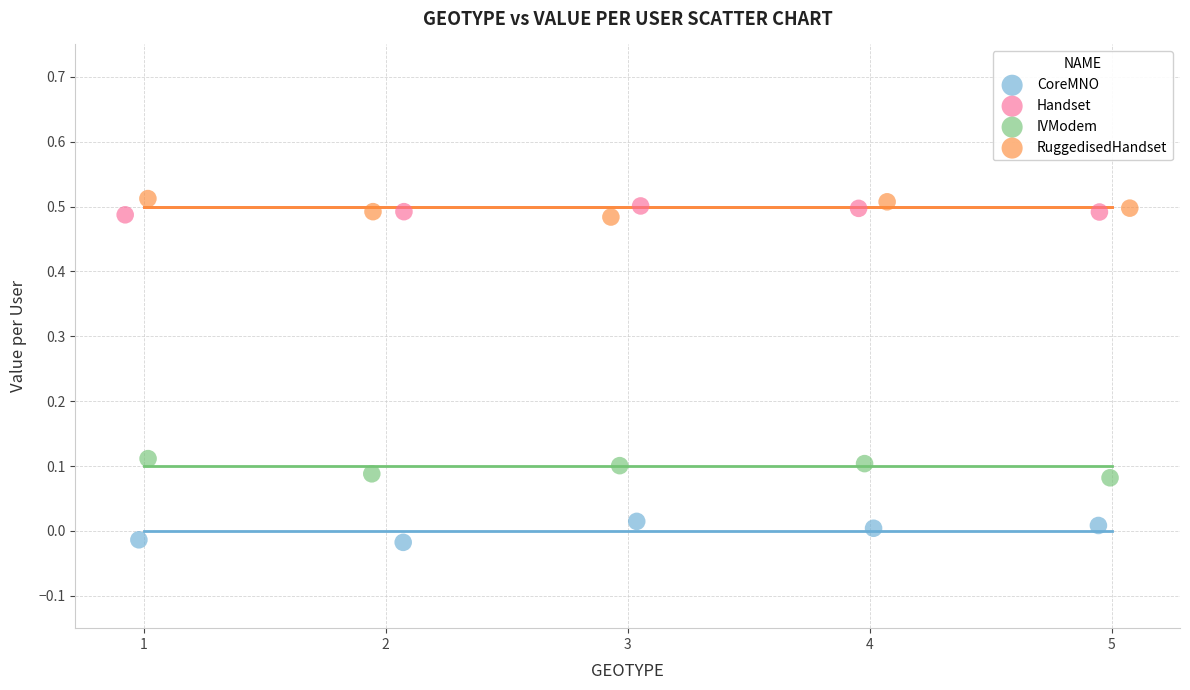

Which series reaches the minimum Y coordinate?

CoreMNO